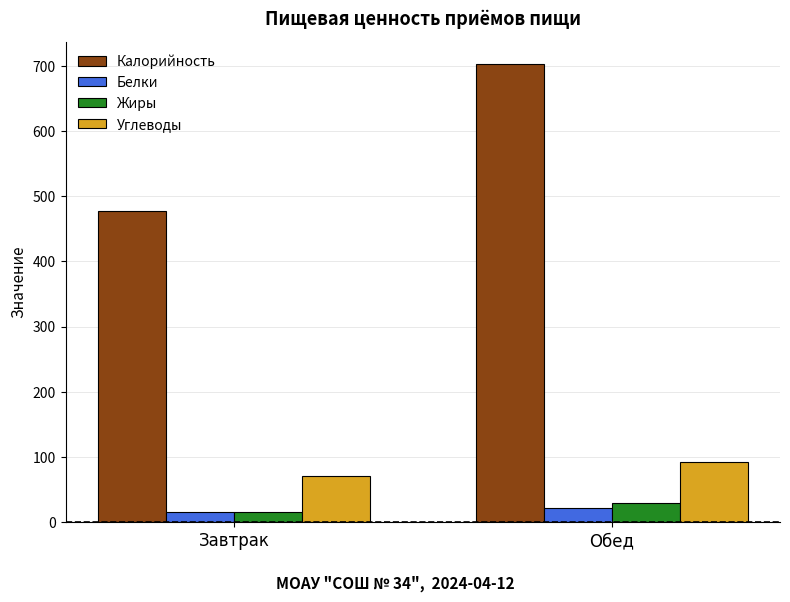

What is the greatest value displayed?

702.7